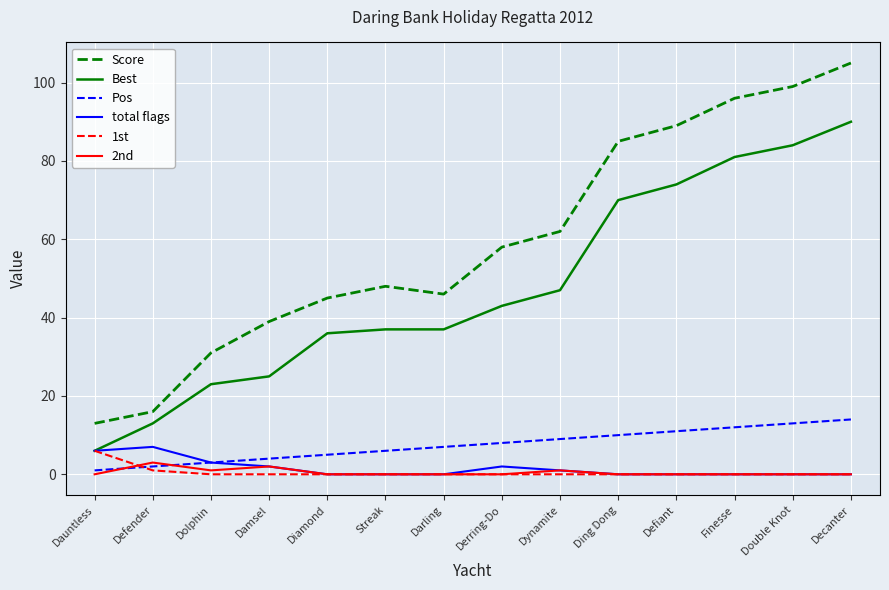

What is the total value across all series at Dolphin?

61